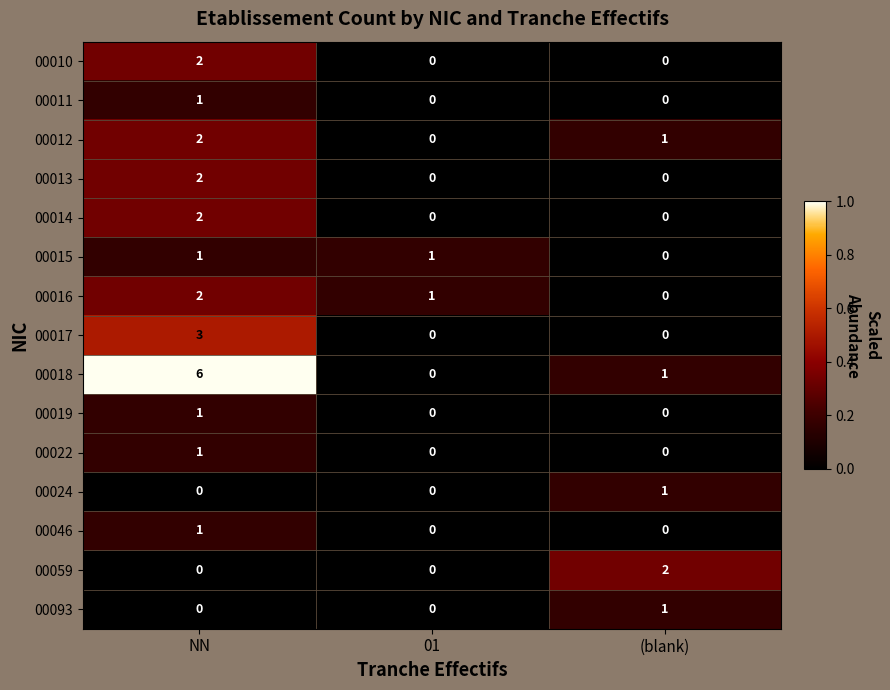

What is the spread (max minus min) of values at NN?

6